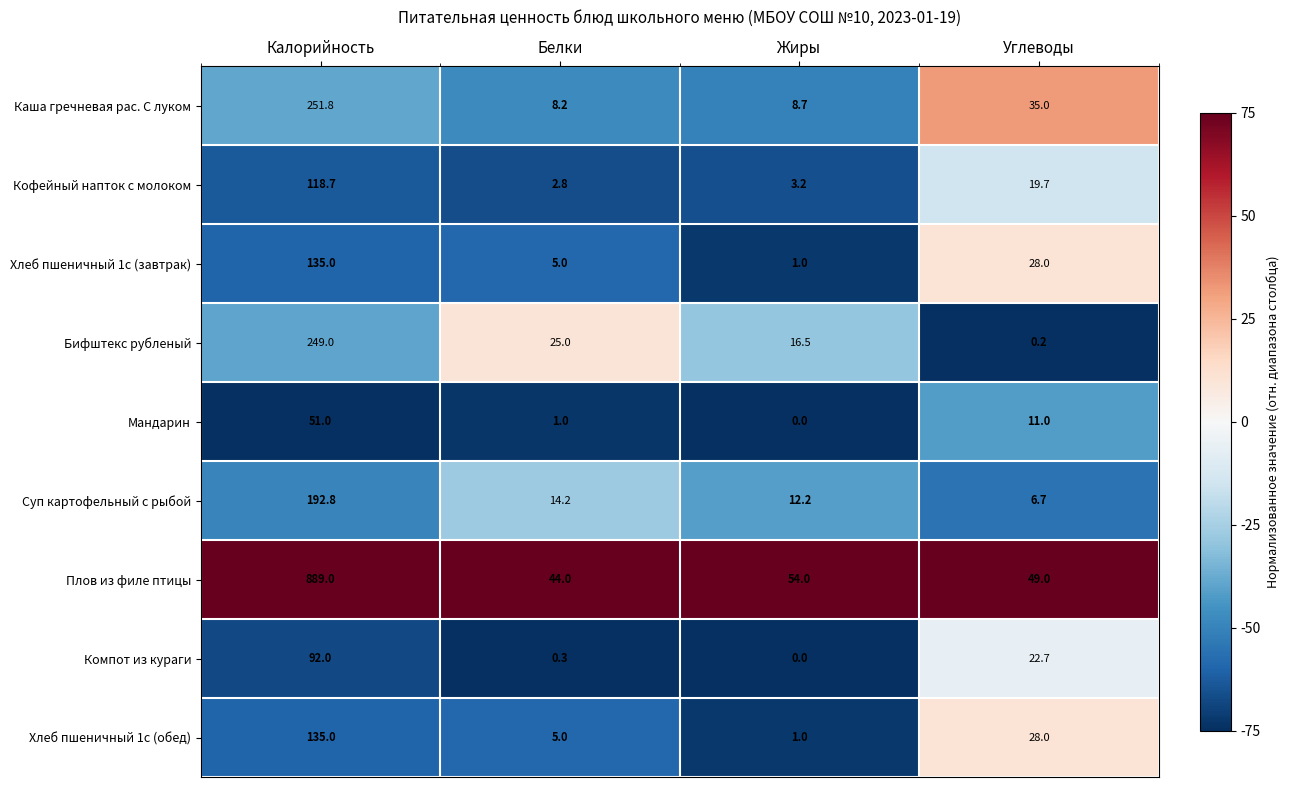

What is the total value across all series at Белки?

105.5